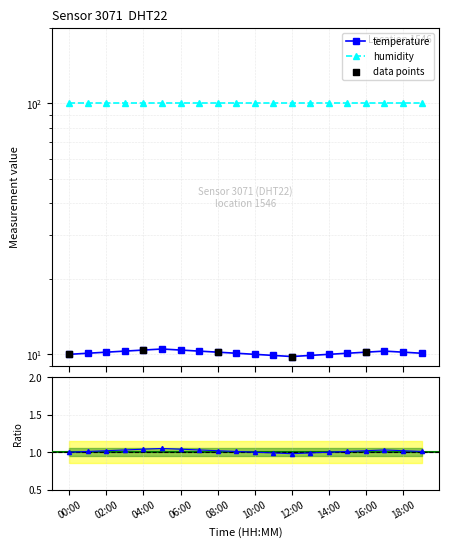

Which has a higher value, 05:00 or 19:00?

05:00